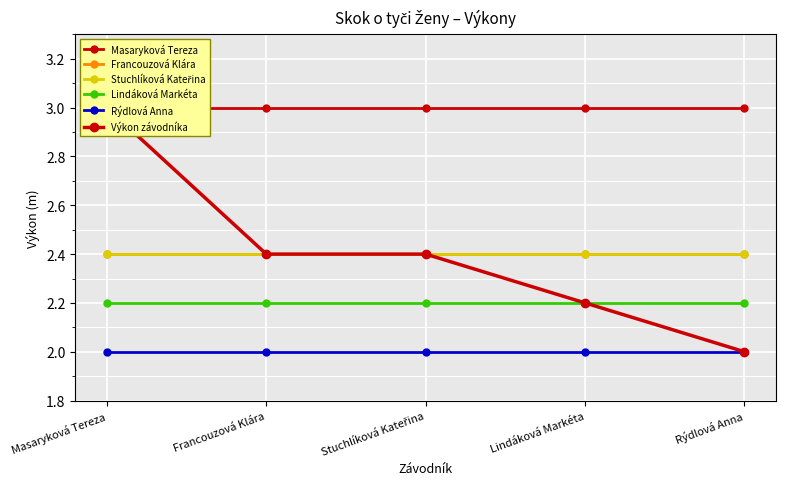

What position from the left is Rýdlová Anna?

5